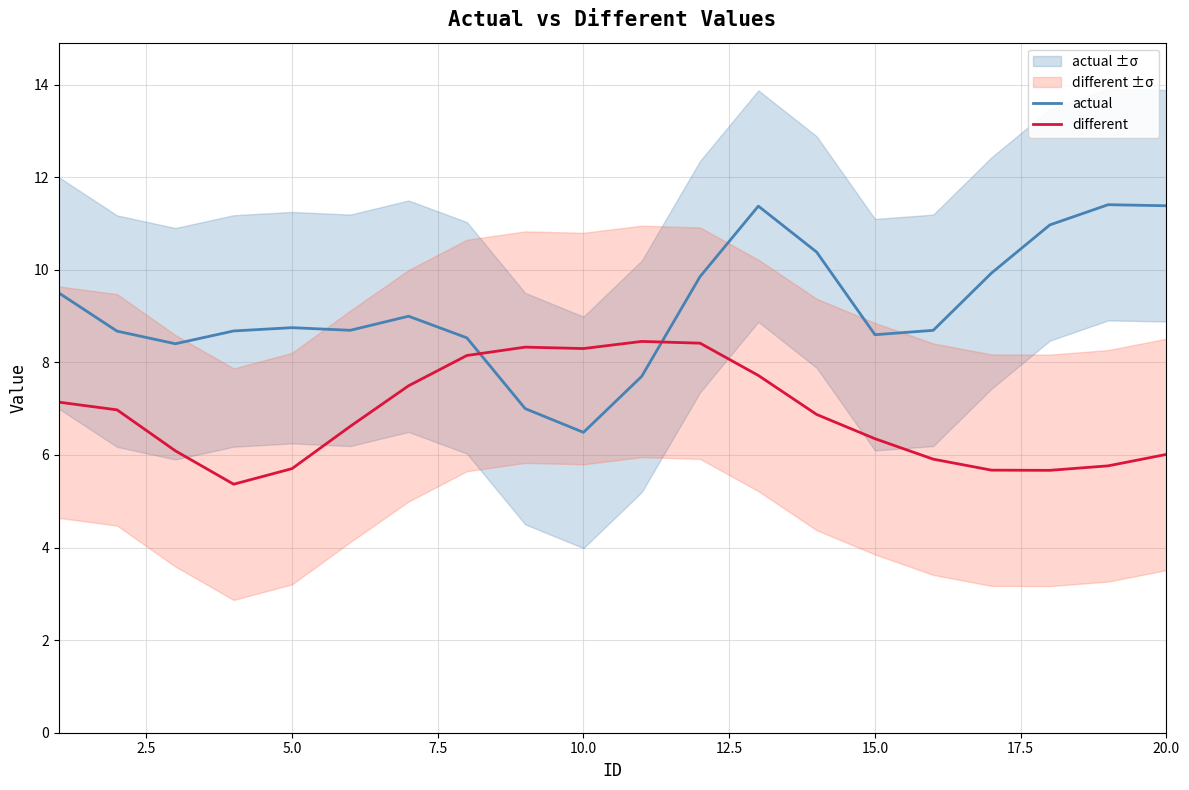

How many times do different and actual cross each other?

2